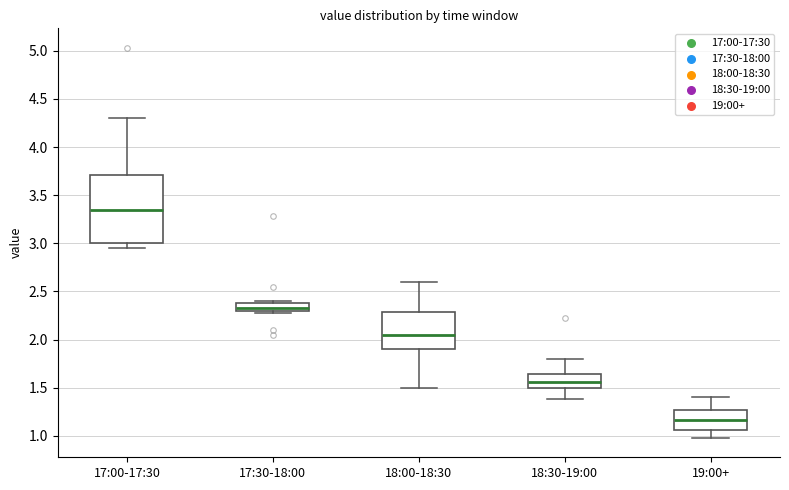

Which box has the lowest median line?

19:00+